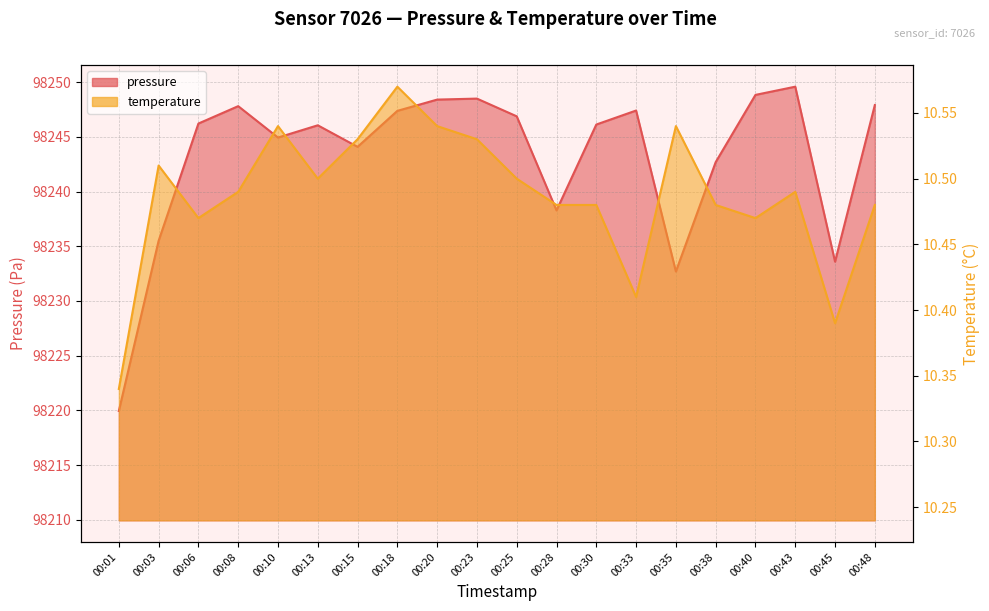

Where is the first local maximum for pressure?

00:08